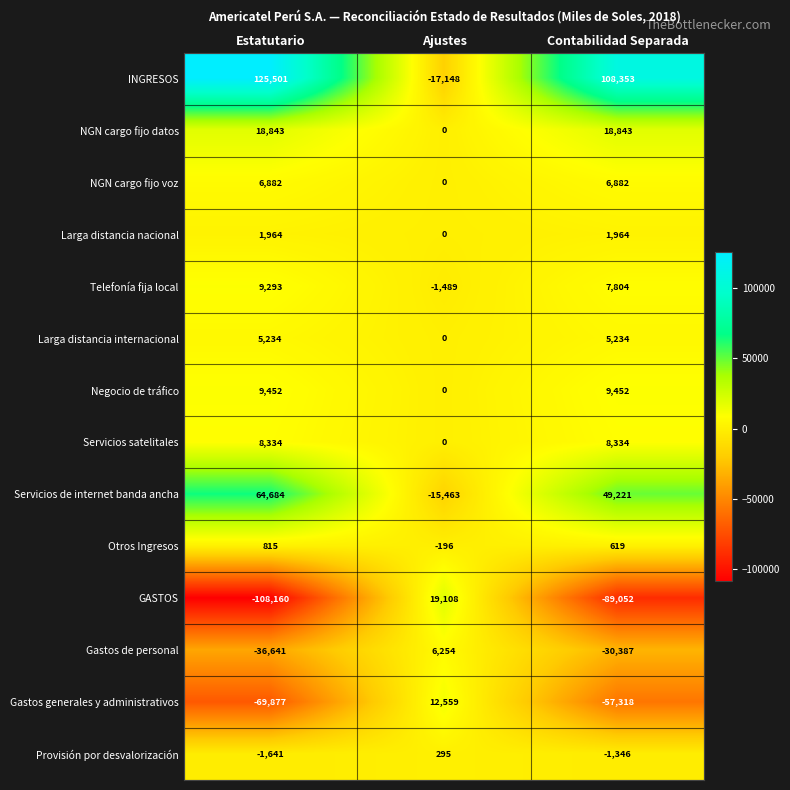

What is the difference between the maximum and second lowest values in the Gastos generales y administrativos series?

69877